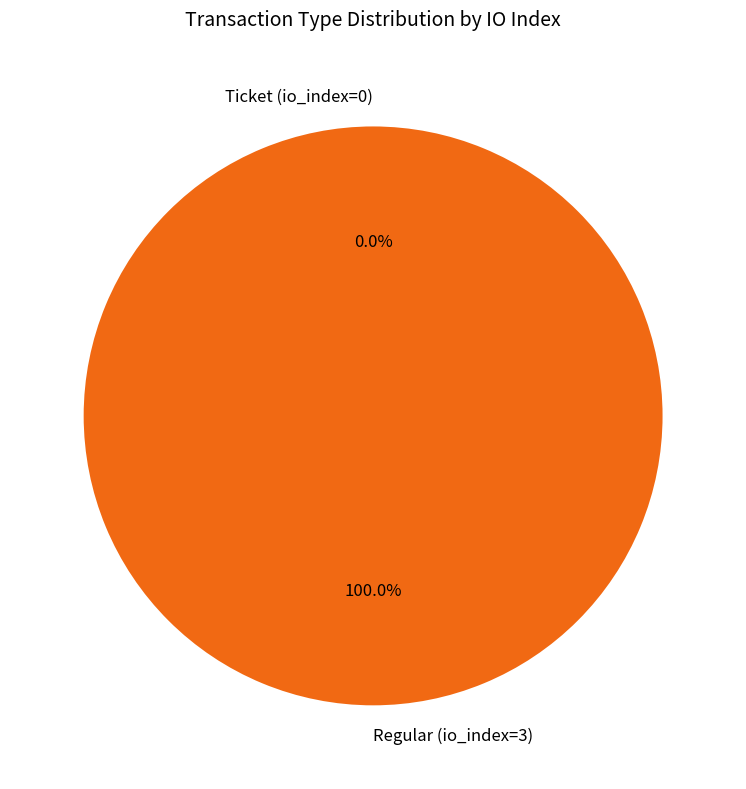

Combined, do Ticket (io_index=0) and Regular (io_index=3) account for over 50%?

Yes